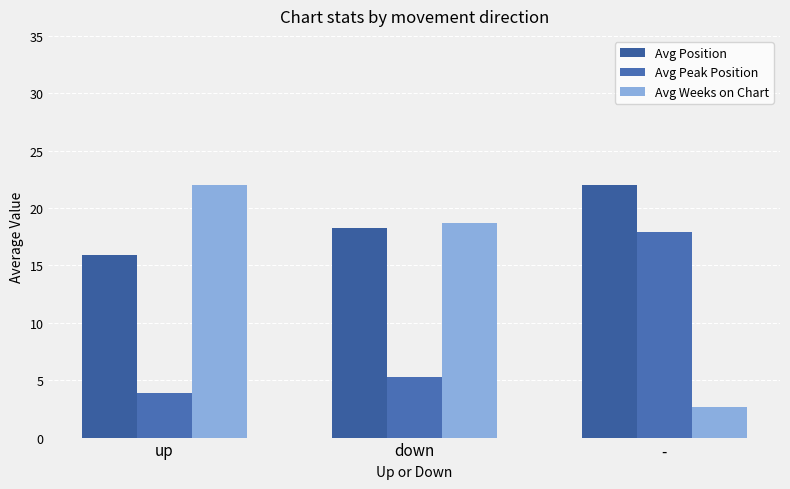

What is the value of the Avg Position bar at the 3rd from the left?

22.0